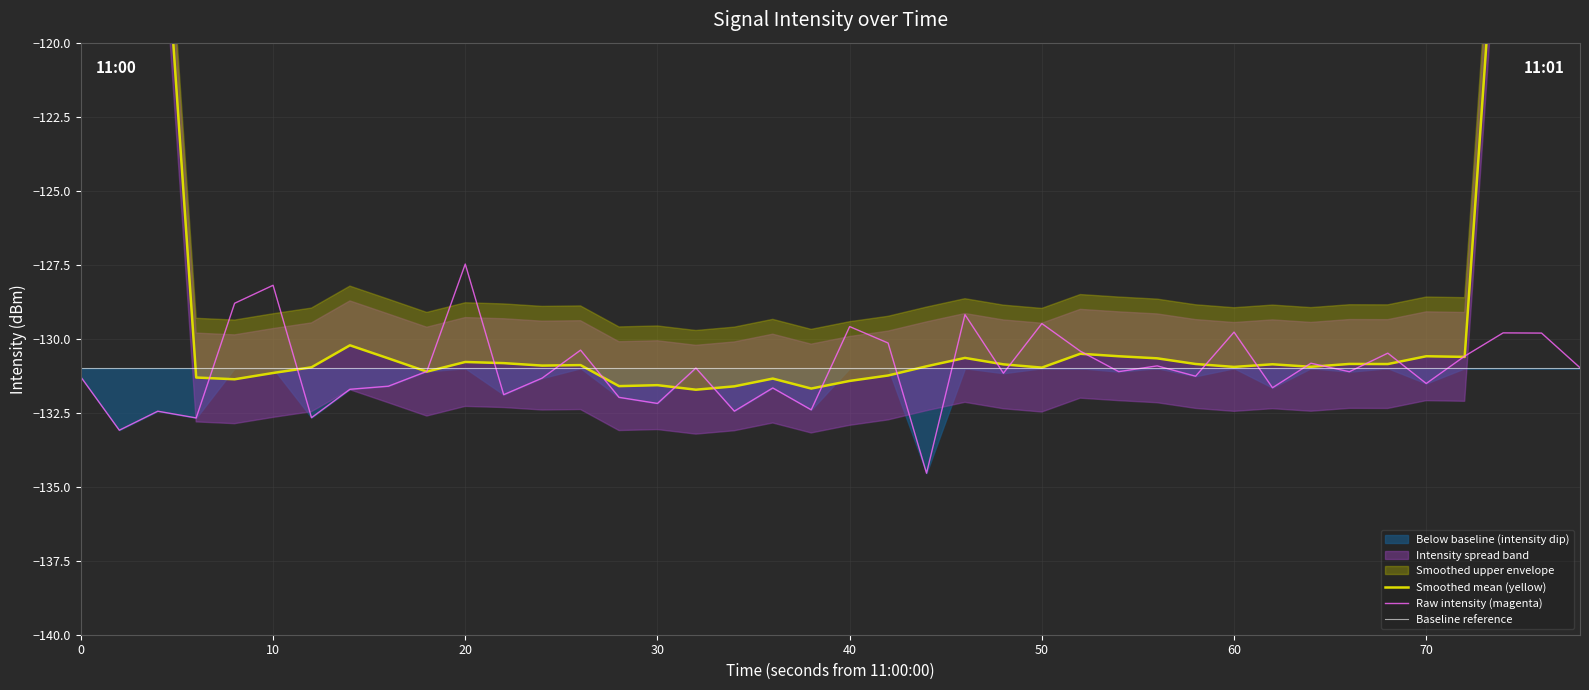

Is it true that Raw intensity (magenta) equals -179.3 at 30?

False